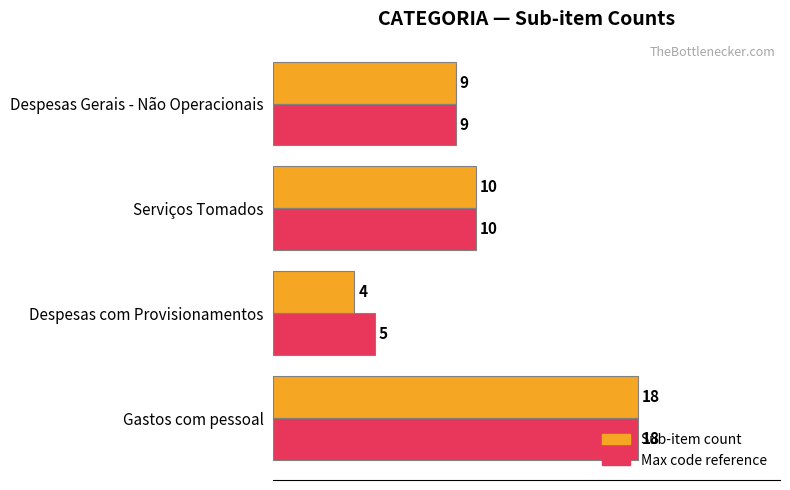

At which category does the chart reach its minimum across all series?

Despesas com Provisionamentos